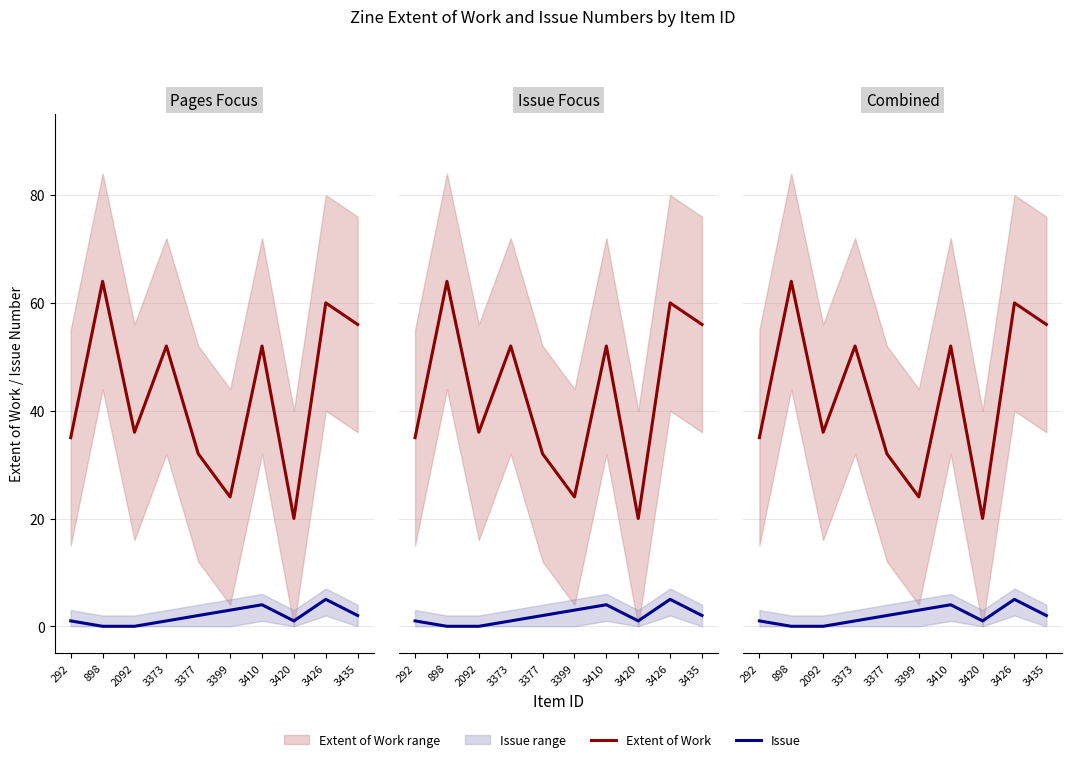

The Extent of Work series shows 64 at 898. True or false?

True